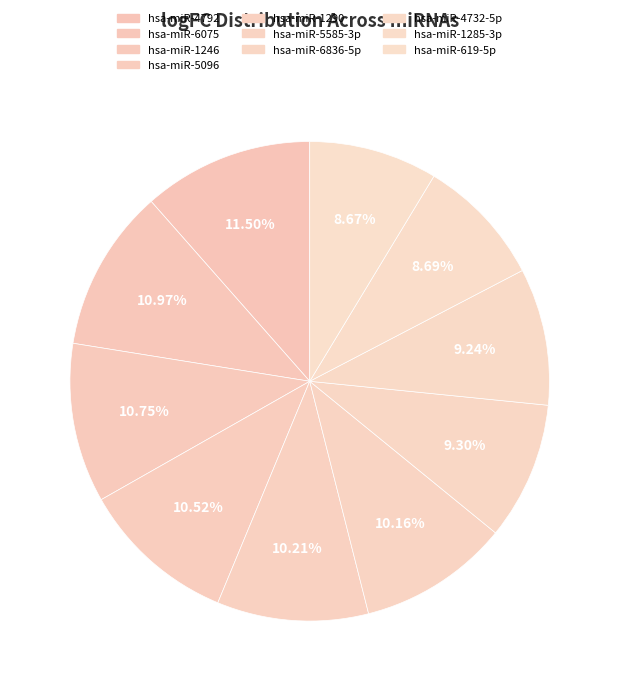

Is there any slice that represents more than half of the pie?

No